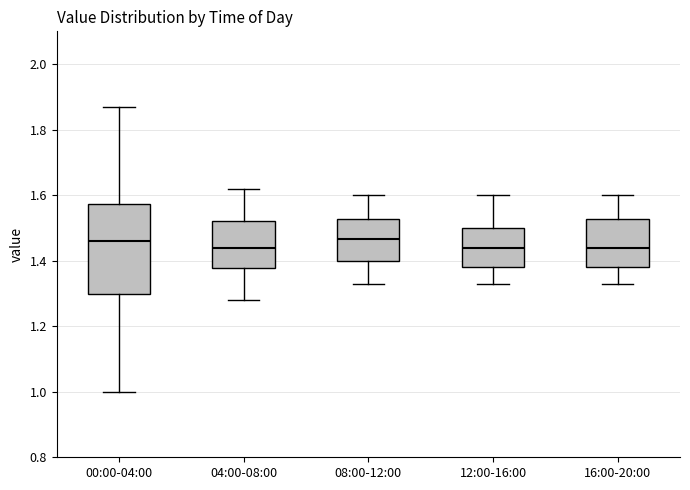

Where does the upper whisker of the box for 04:00-08:00 end on the y-axis? The values are not printed on the chart, so give them approximately, as read against the axis.

1.62